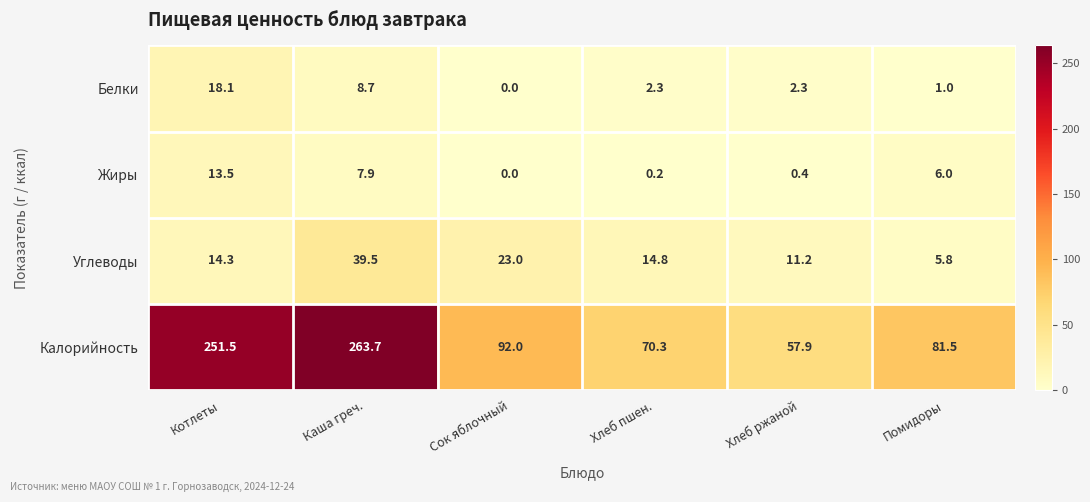

What is the total value across all series at Сок яблочный?

115.0